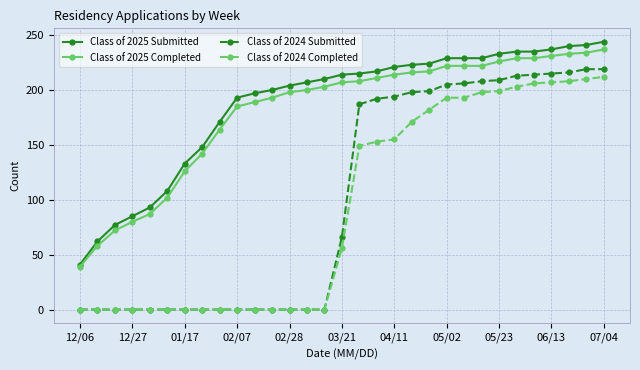

Which series has the largest range (max minus min)?

Class of 2024 Submitted